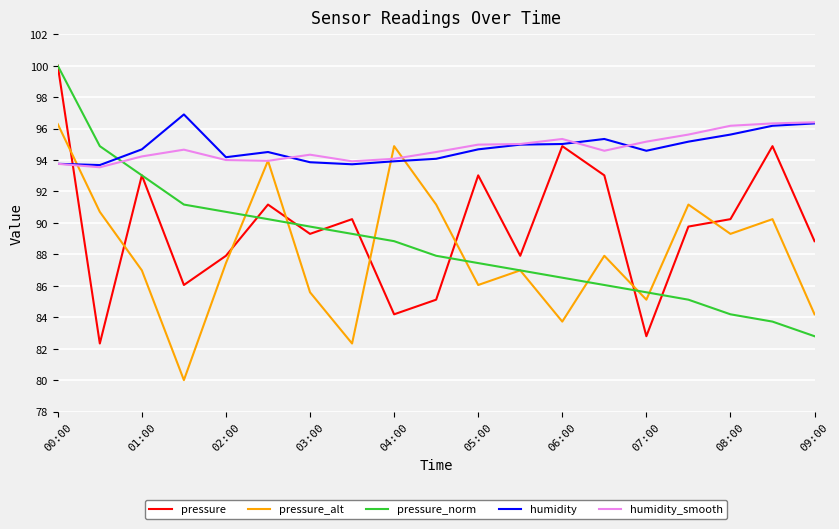

What is the maximum value shown in the chart?

100.0